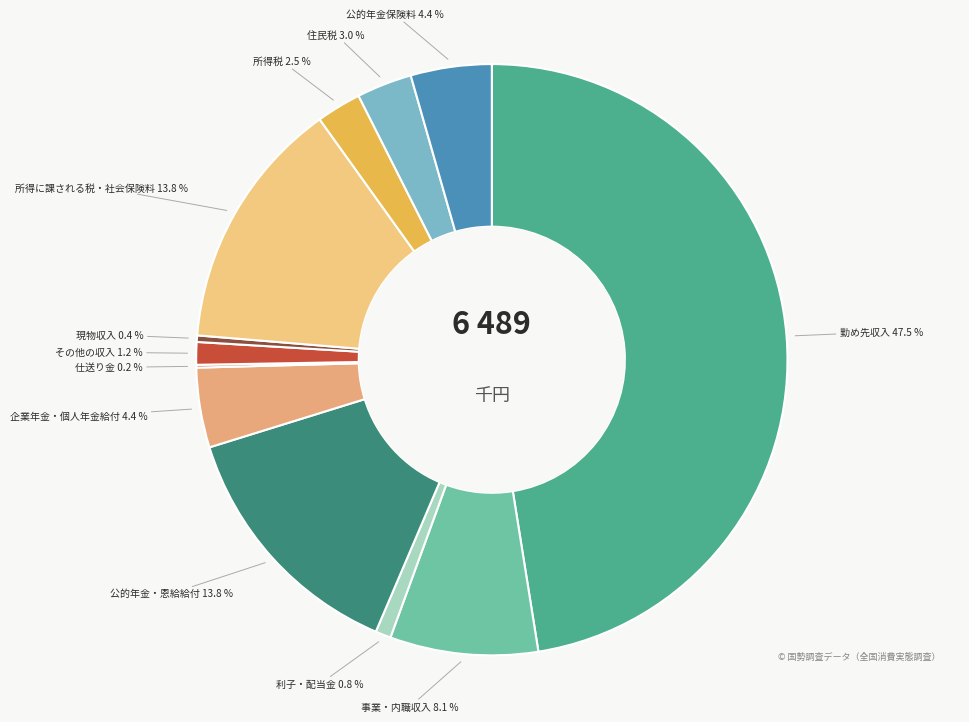

Which category has the biggest portion of the pie?

勤め先収入